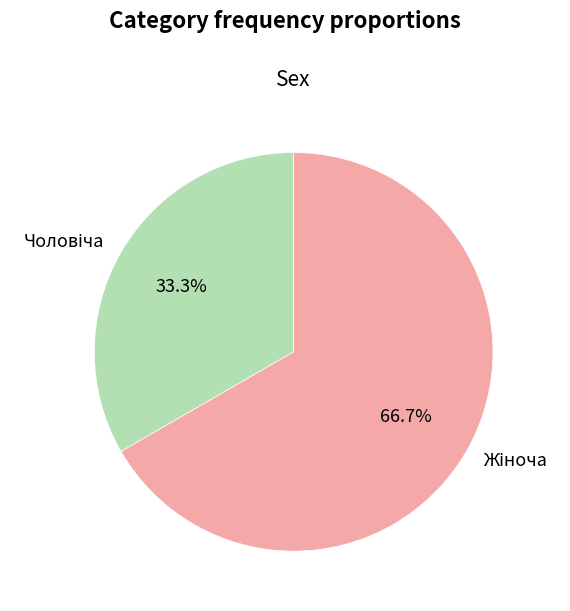

Is there any slice that represents more than half of the pie?

Yes